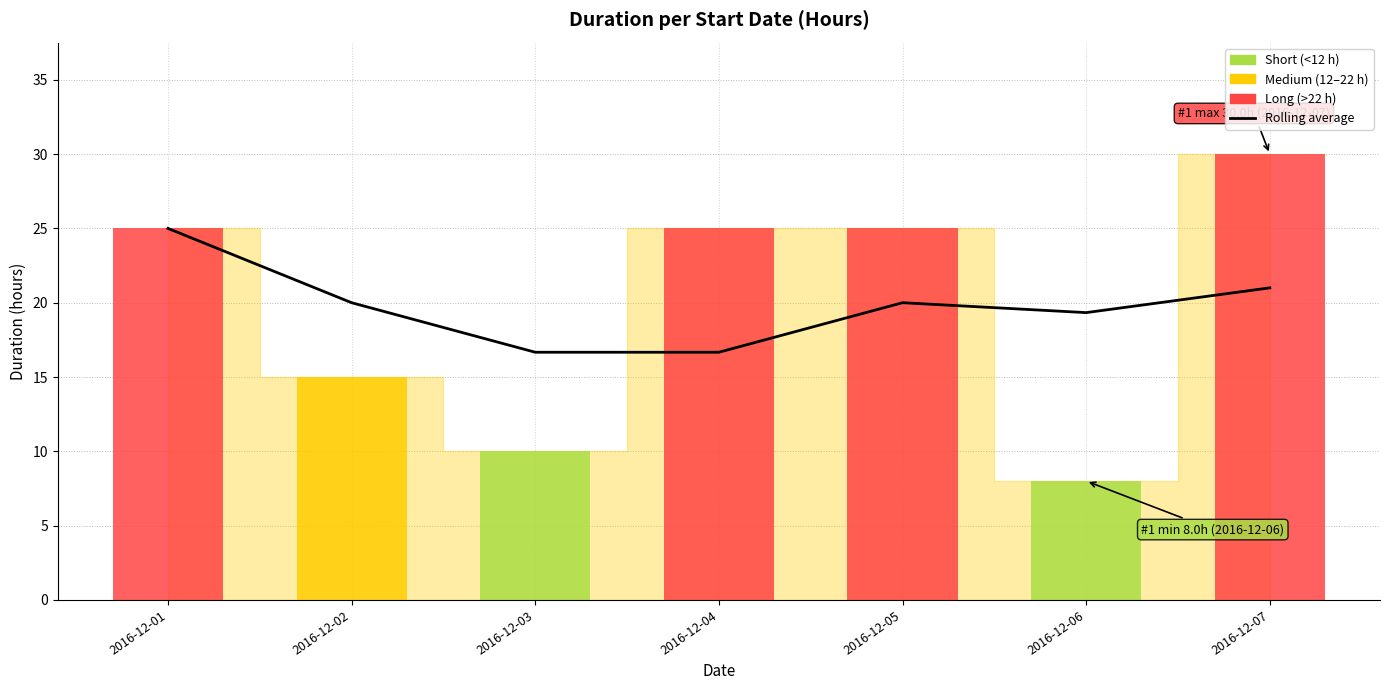

At which label does the data first exceed 19?

2016-12-01